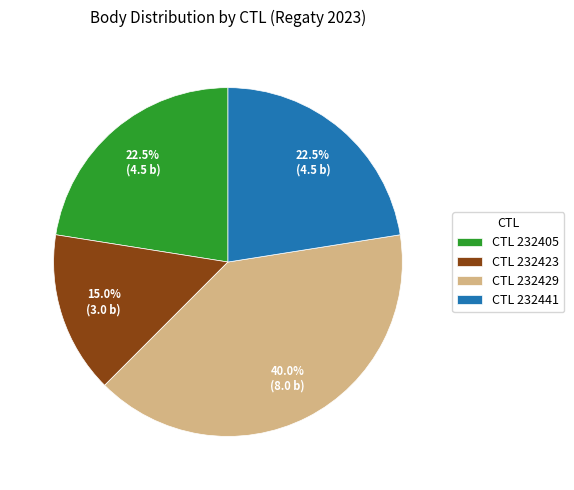

Does any single category account for the majority?

No